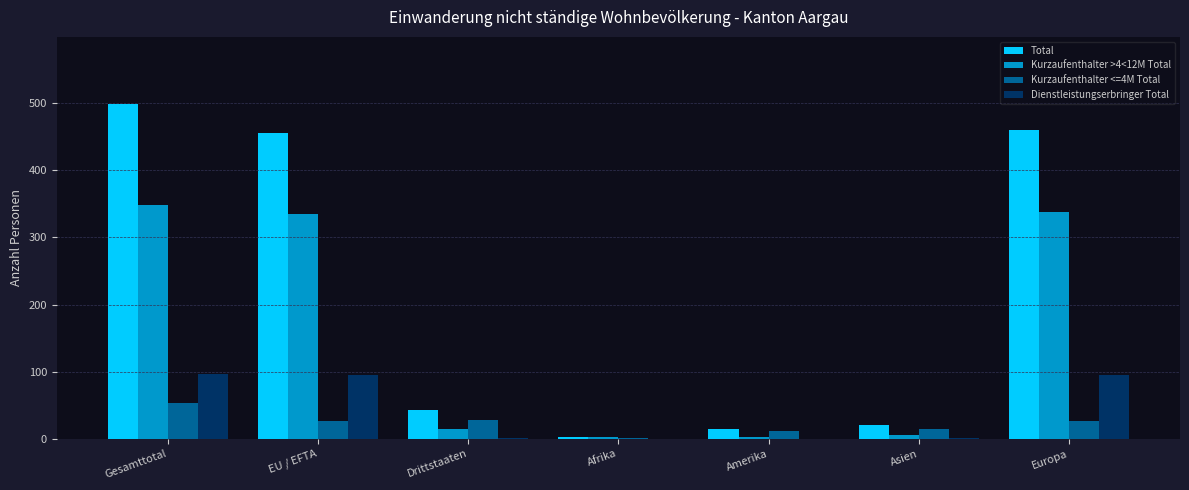

How many groups of bars are there?

7